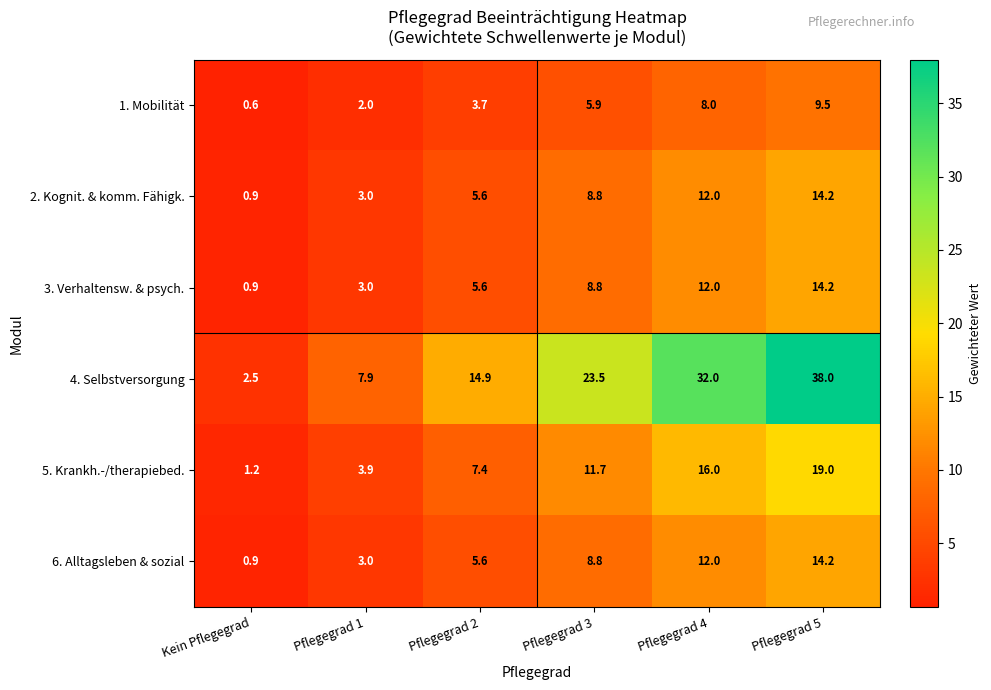

What is the difference between the 2. Kognit. & komm. Fähigk. values at Pflegegrad 1 and Pflegegrad 5?

11.2